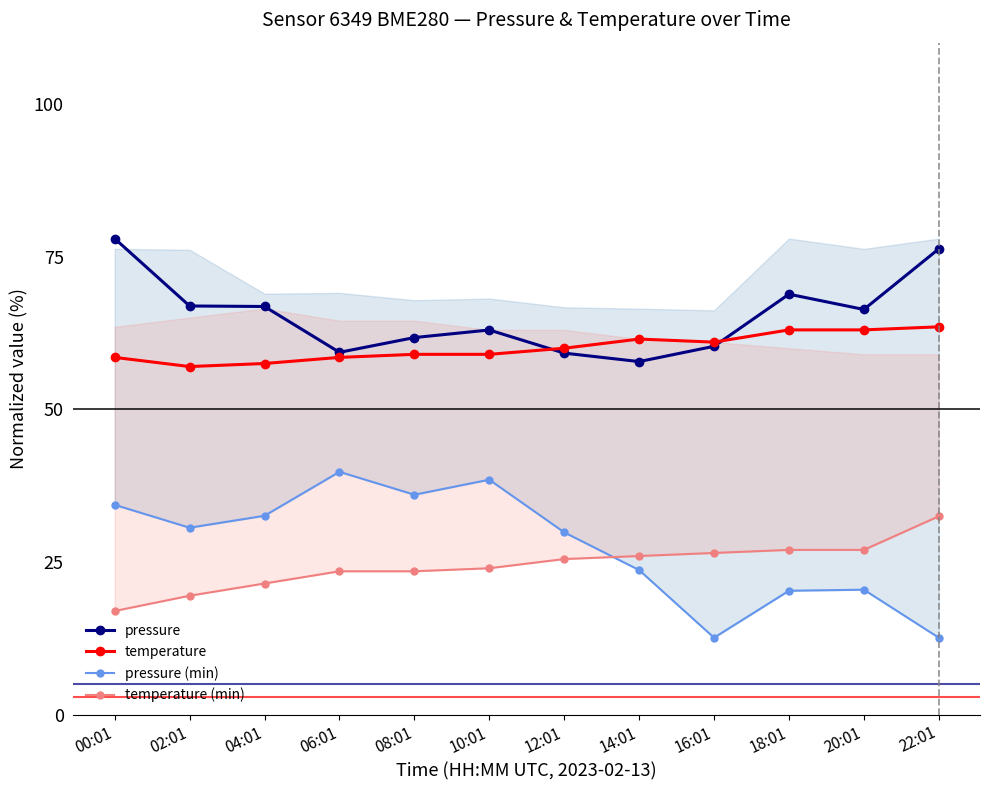

At which category is the sum across all series the highest?

00:01